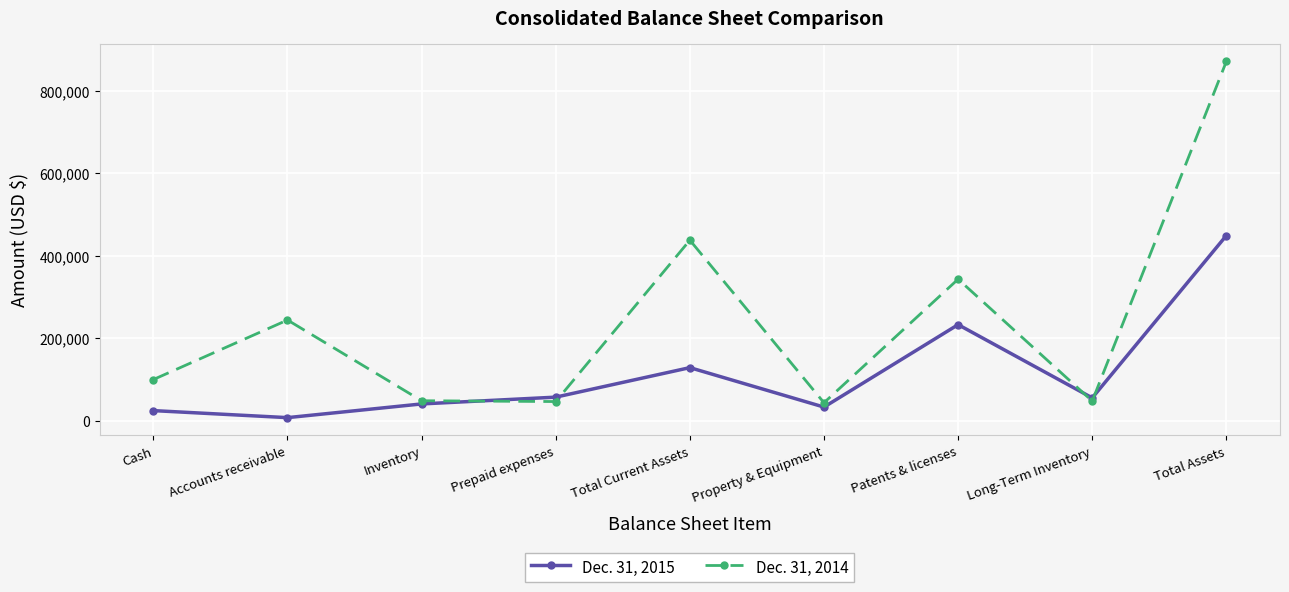

Which series has the largest total across all categories?

Dec. 31, 2014